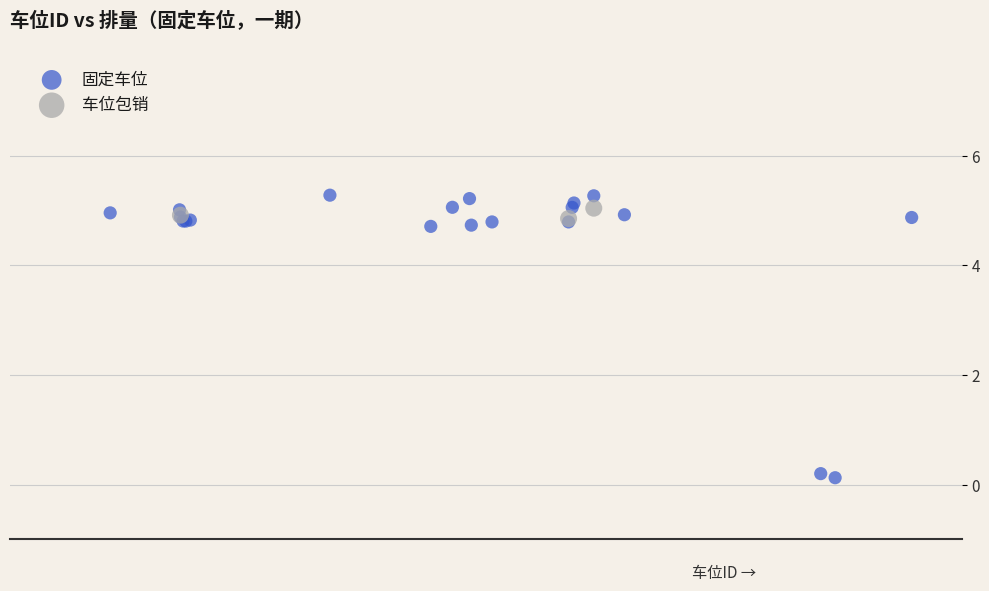

Which series has the largest Y range (max minus min)?

固定车位